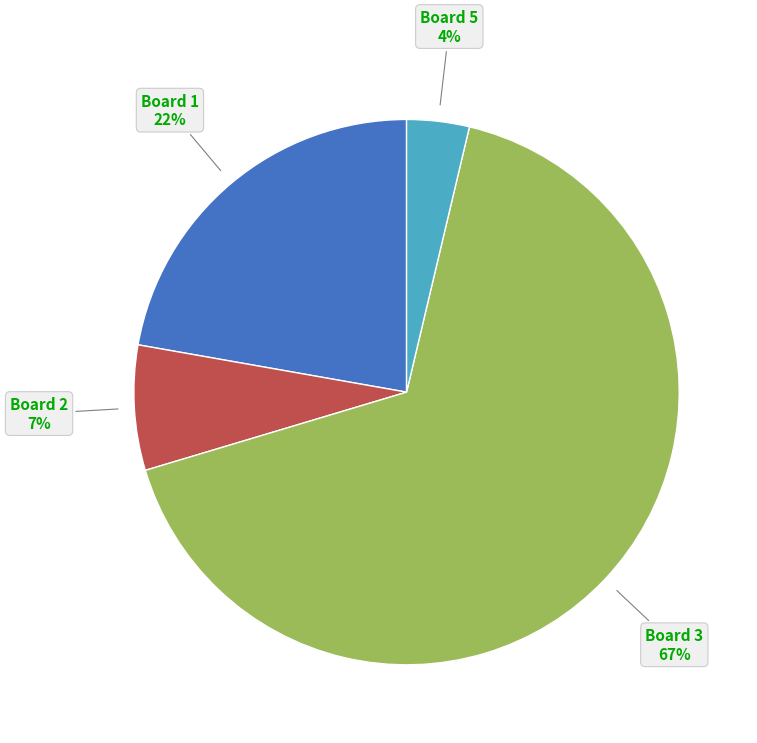

To the nearest percent, what percentage of the pie is Board 1?

22%